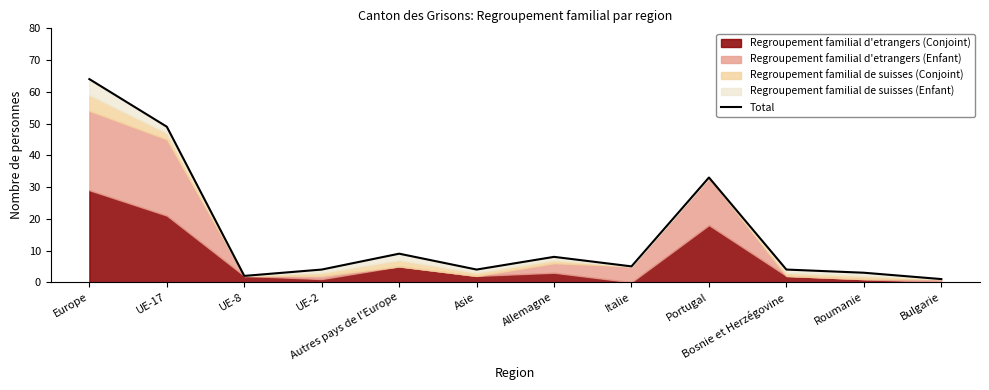

How many categories are shown in the chart?

12